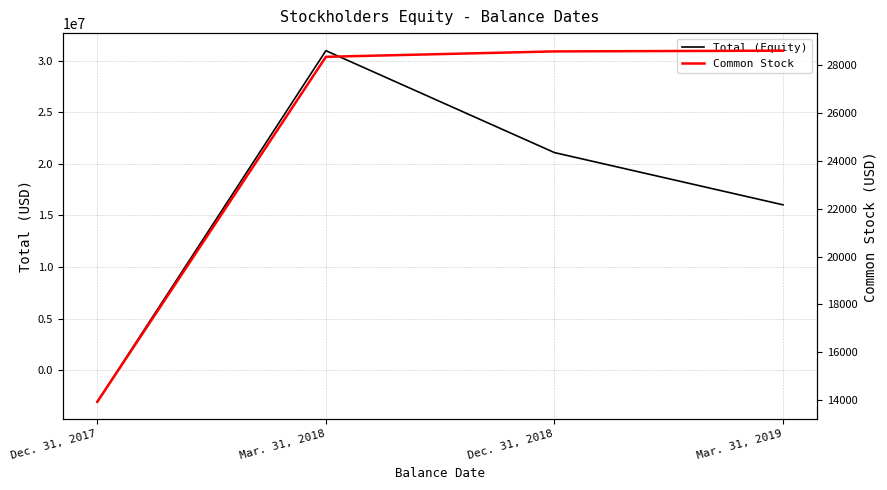

Does the chart have visible grid lines?

Yes